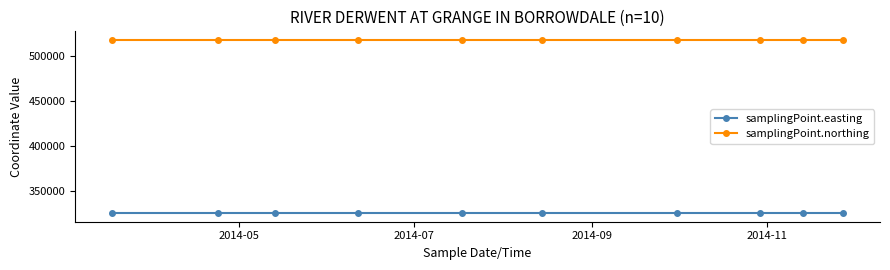

What is the sum of all samplingPoint.northing values?

5174890